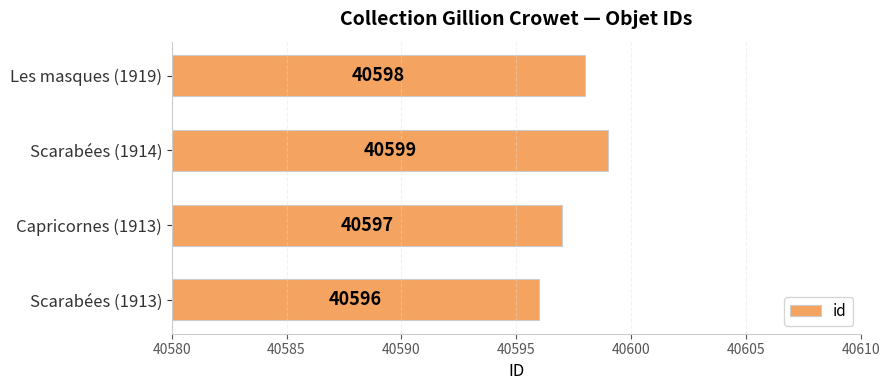

Reading top to bottom, list all the values displayed in this chart.

40598	40599	40597	40596